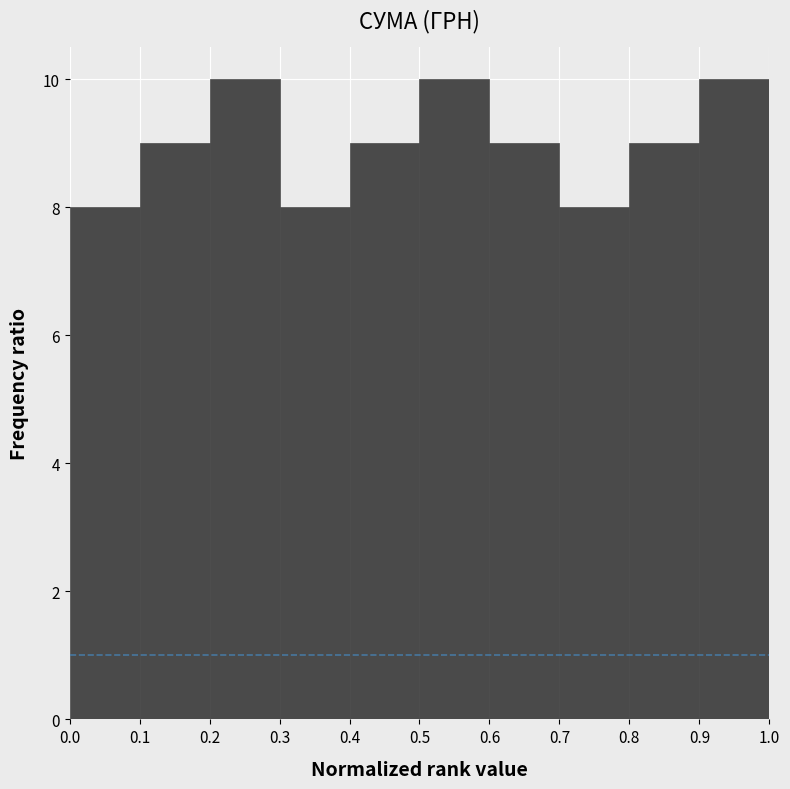

Reading left to right, list every bar in this chart as the range it spans on the x-axis followed by its height. The values are not printed on the chart, so give them approximately, as read against the axis.

0.0 to 0.1: 8
0.1 to 0.2: 9
0.2 to 0.3: 10
0.3 to 0.4: 8
0.4 to 0.5: 9
0.5 to 0.6: 10
0.6 to 0.7: 9
0.7 to 0.8: 8
0.8 to 0.9: 9
0.9 to 1.0: 10